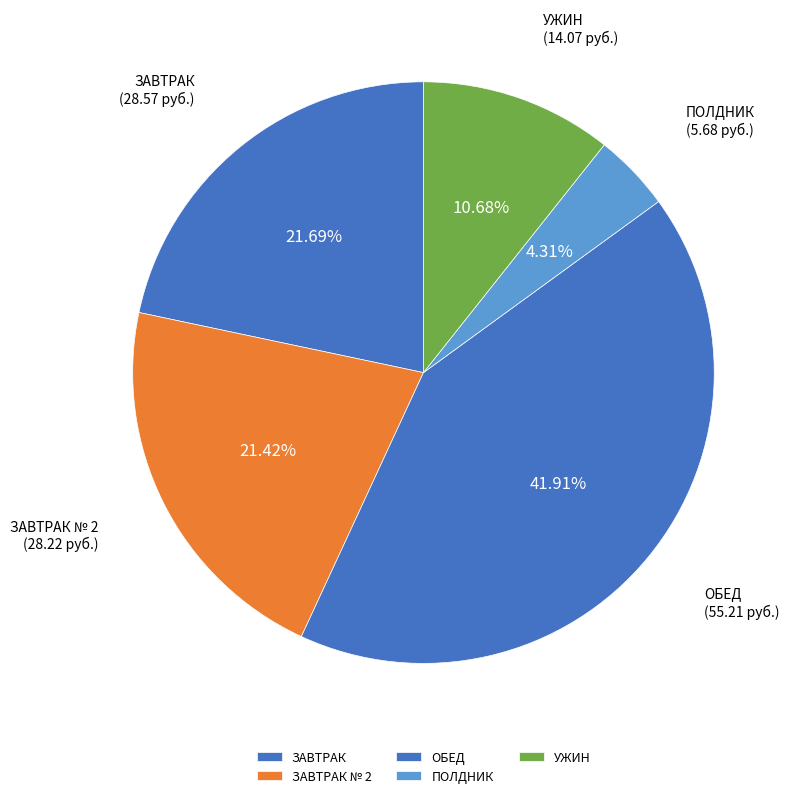

Is the sum of ОБЕД and УЖИН greater than half?

Yes